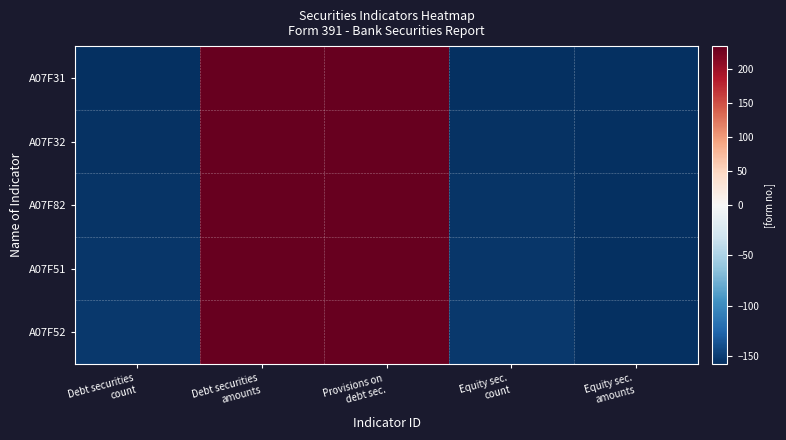

What is the maximum value shown in the chart?

233.3